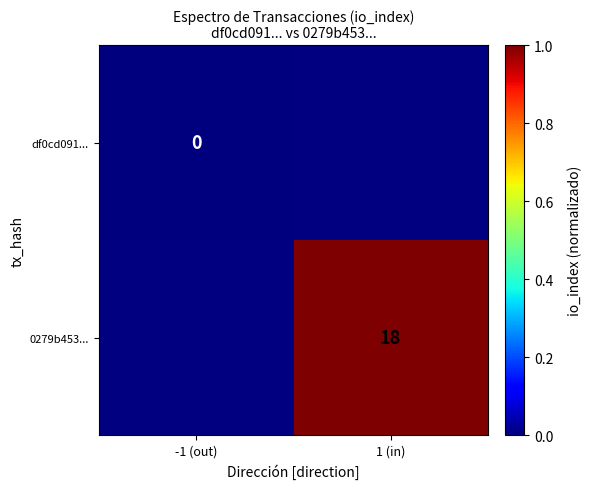

At how many categories does at least one series exceed 0?

1